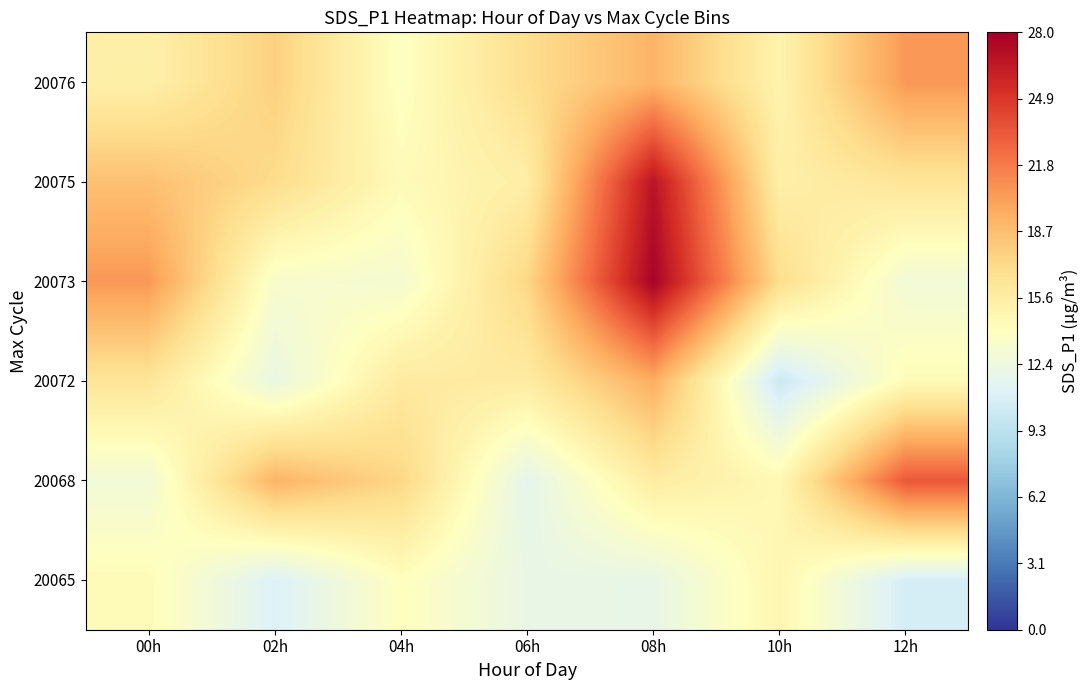

Reading left to right, what are all the values shown in this chart?

20065: 00h=14.3	02h=11.1	04h=14.0	06h=12.1	08h=12.0	10h=14.8	12h=10.7
20068: 00h=12.8	02h=19.2	04h=17.3	06h=11.8	08h=15.6	10h=14.6	12h=23.3
20072: 00h=16.3	02h=12.2	04h=15.8	06h=15.7	08h=19.5	10h=10.2	12h=14.3
20073: 00h=20.5	02h=13.4	04h=13.1	06h=17.2	08h=27.8	10h=16.9	12h=12.8
20075: 00h=18.5	02h=16.9	04h=14.4	06h=15.5	08h=26.8	10h=15.4	12h=16.3
20076: 00h=15.3	02h=17.6	04h=13.8	06h=16.8	08h=19.2	10h=15.0	12h=20.5